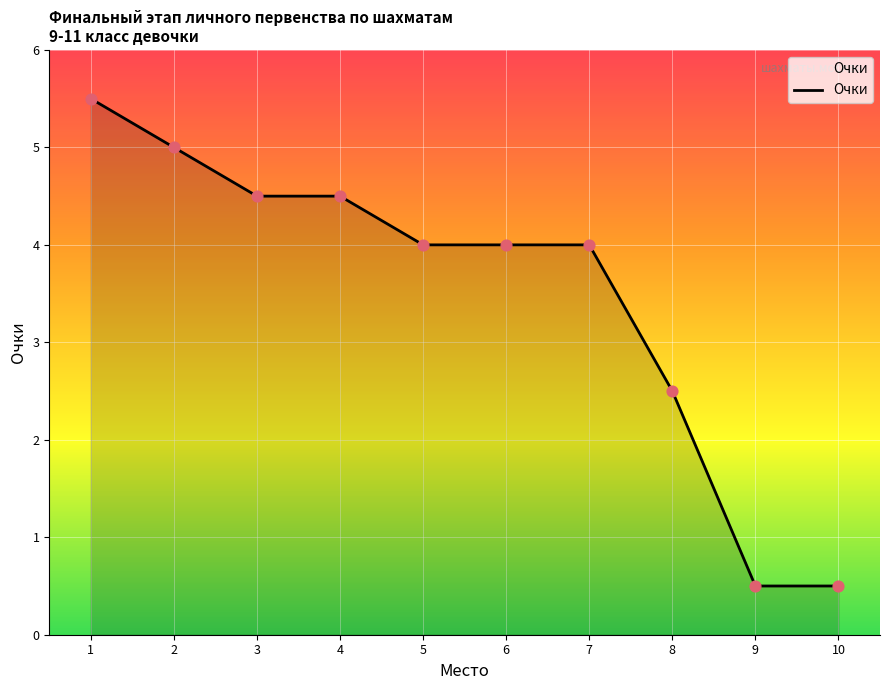

Which has a higher value, 3 or 8?

3